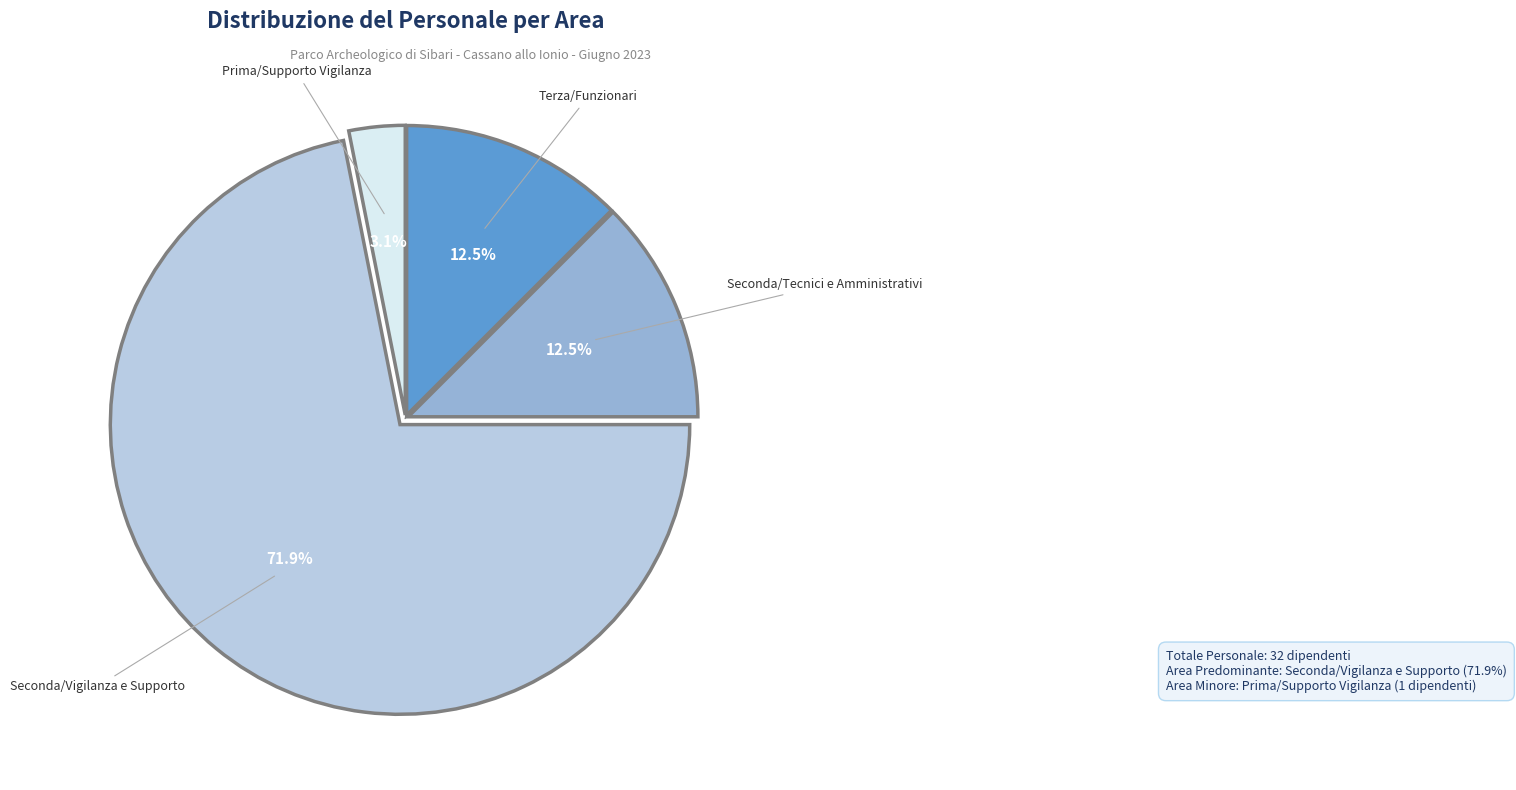

How many segments does this pie chart have?

4